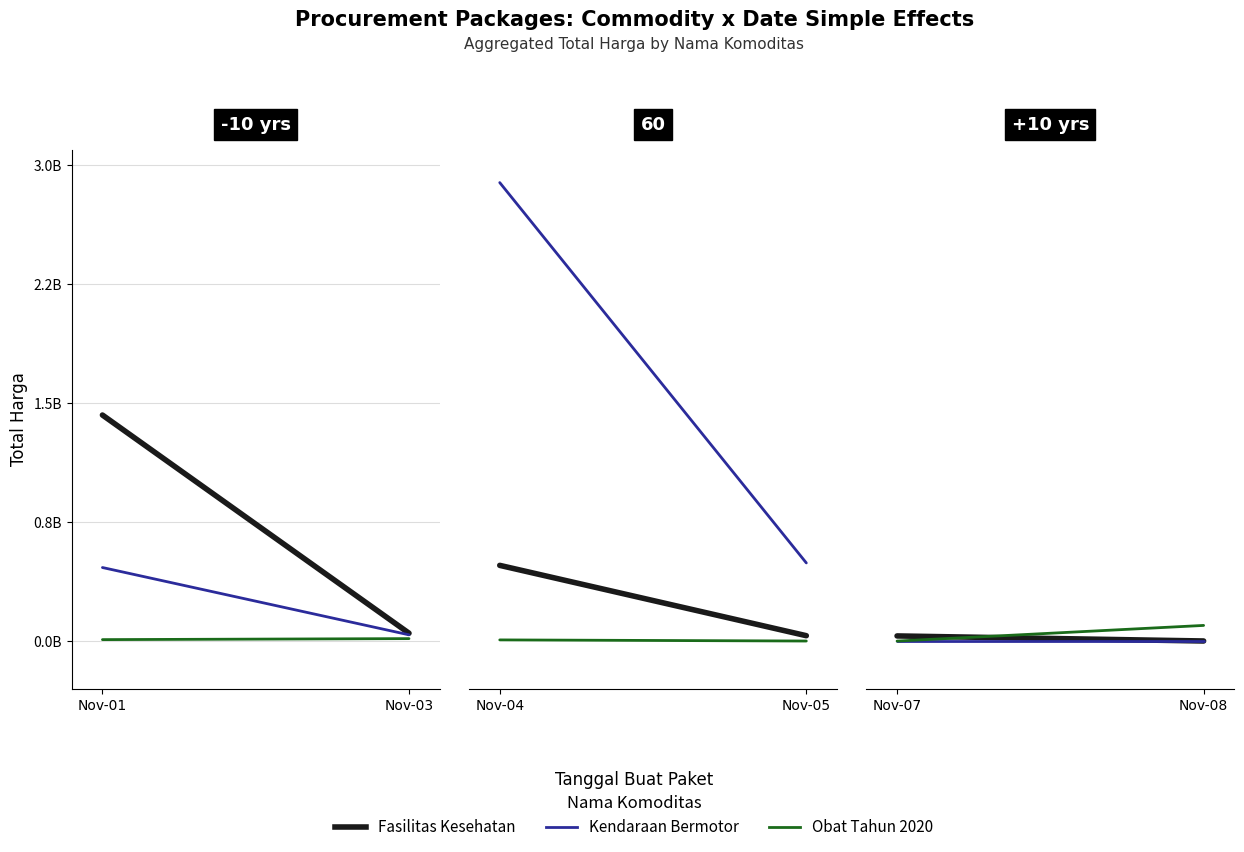

Count the number of categories in the chart.

2